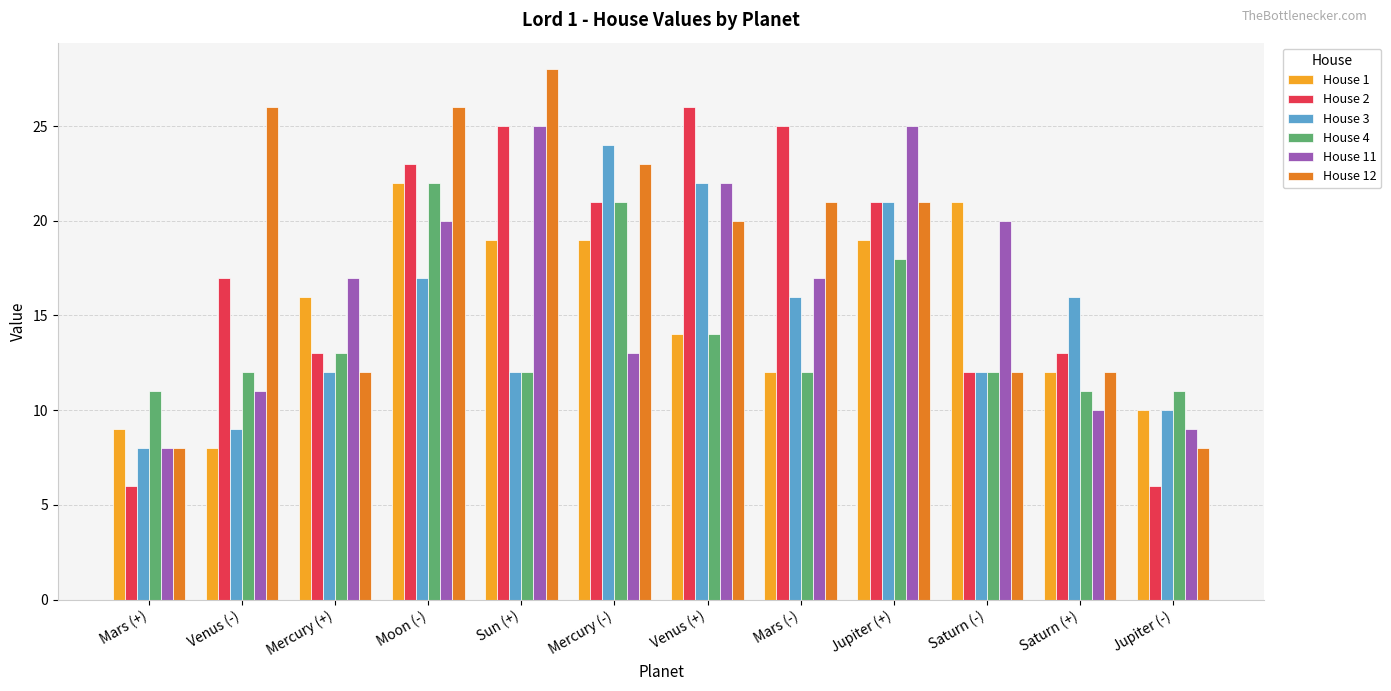

What is the sum of all House 11 values?

197